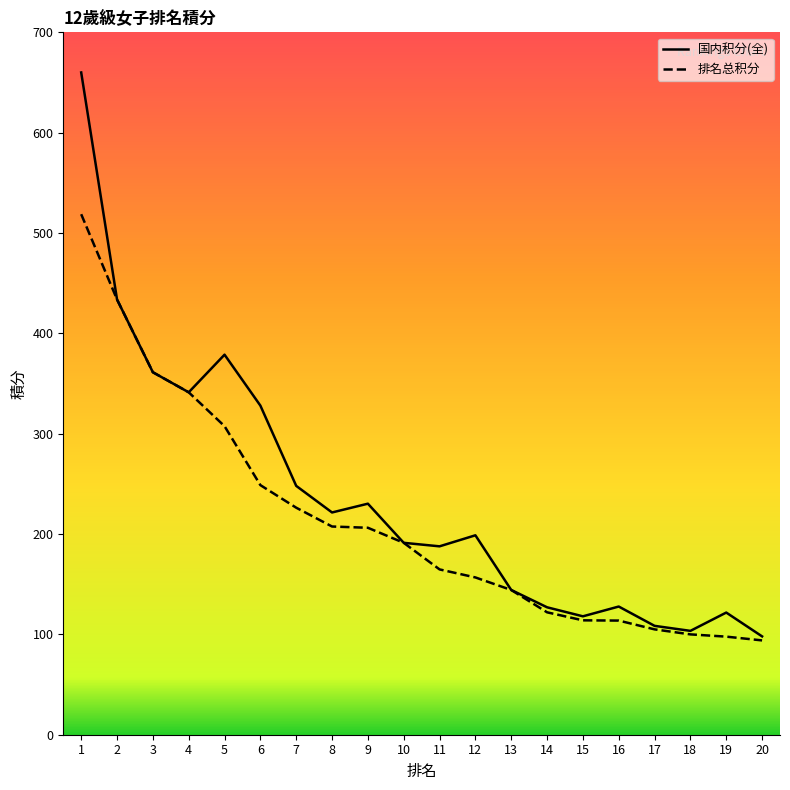

How many distinct data groups are displayed?

2